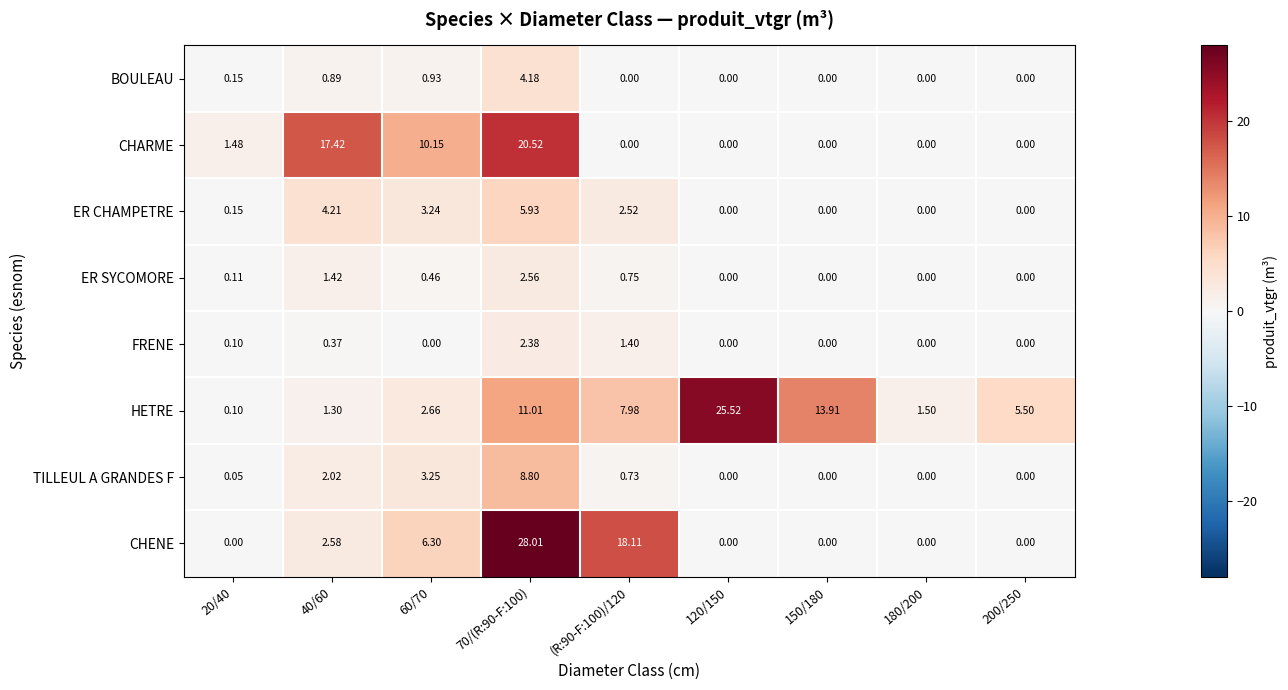

Rank the series by their maximum value, from lowest to highest.

FRENE, ER SYCOMORE, BOULEAU, ER CHAMPETRE, TILLEUL A GRANDES F, CHARME, HETRE, CHENE